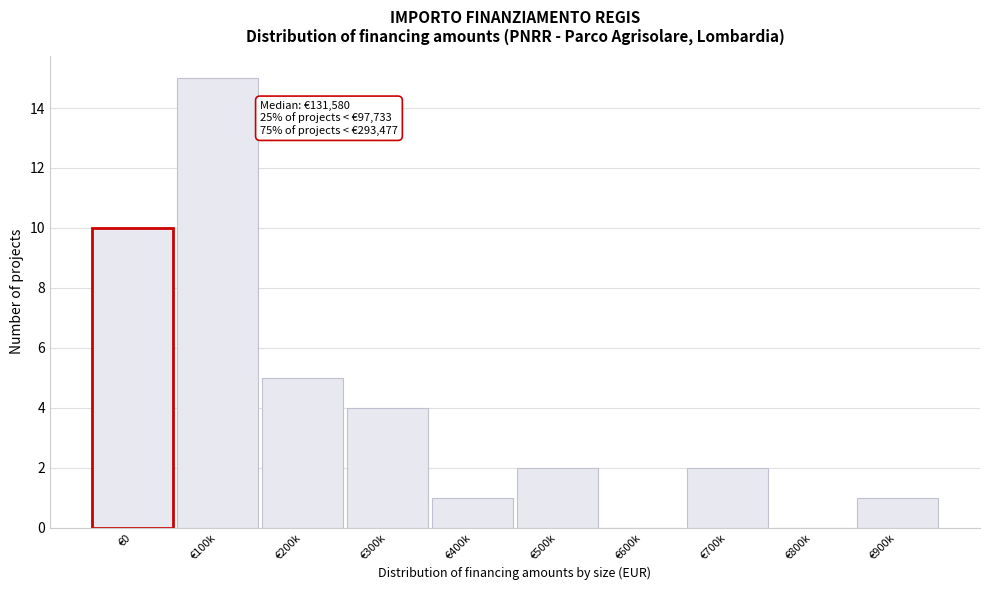

Reading left to right, extract all data points from this chart.

€0=10	€100k=15	€200k=5	€300k=4	€400k=1	€500k=2	€600k=0	€700k=2	€800k=0	€900k=1